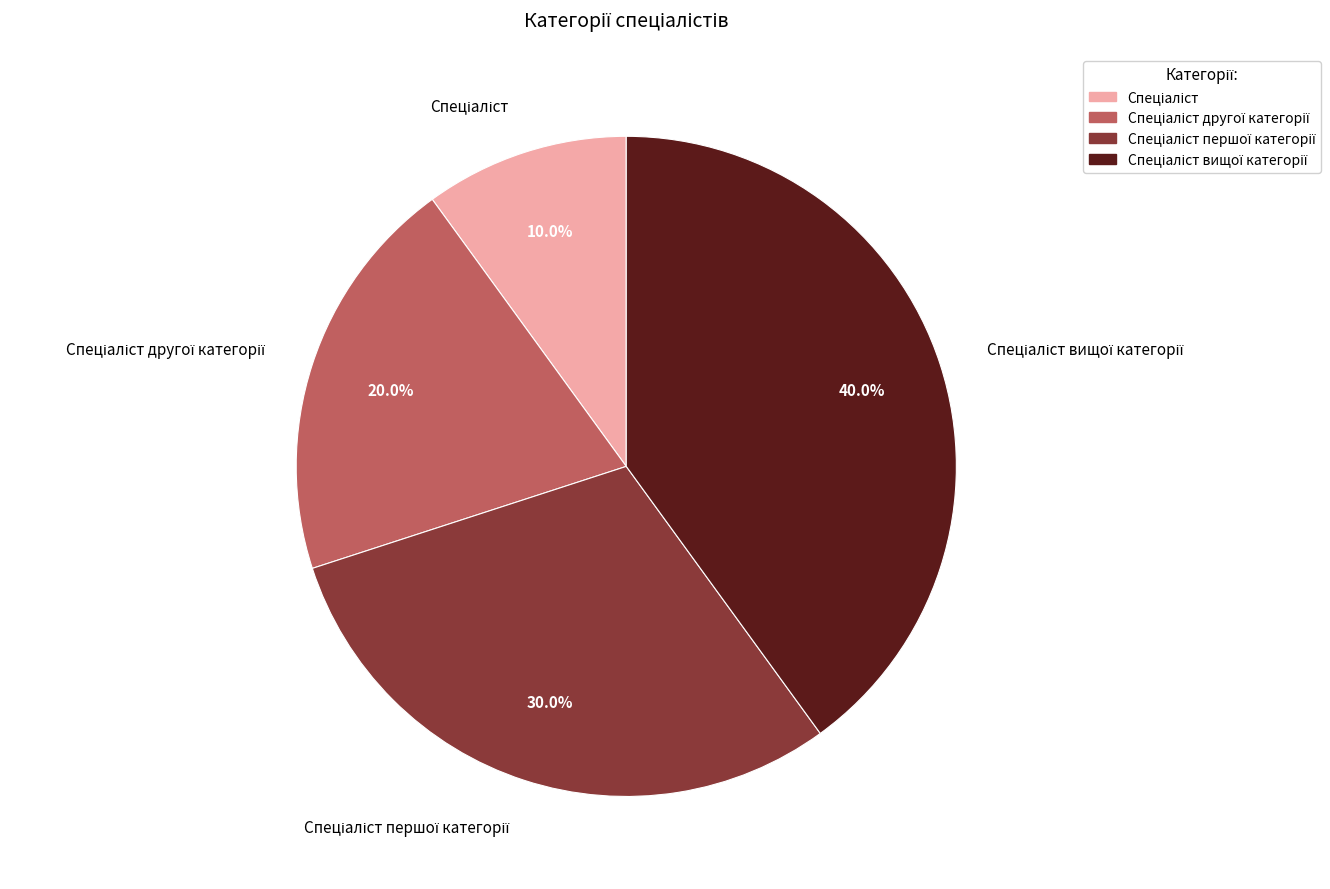

To the nearest percent, what is the difference between the largest and smallest slice percentages?

30%